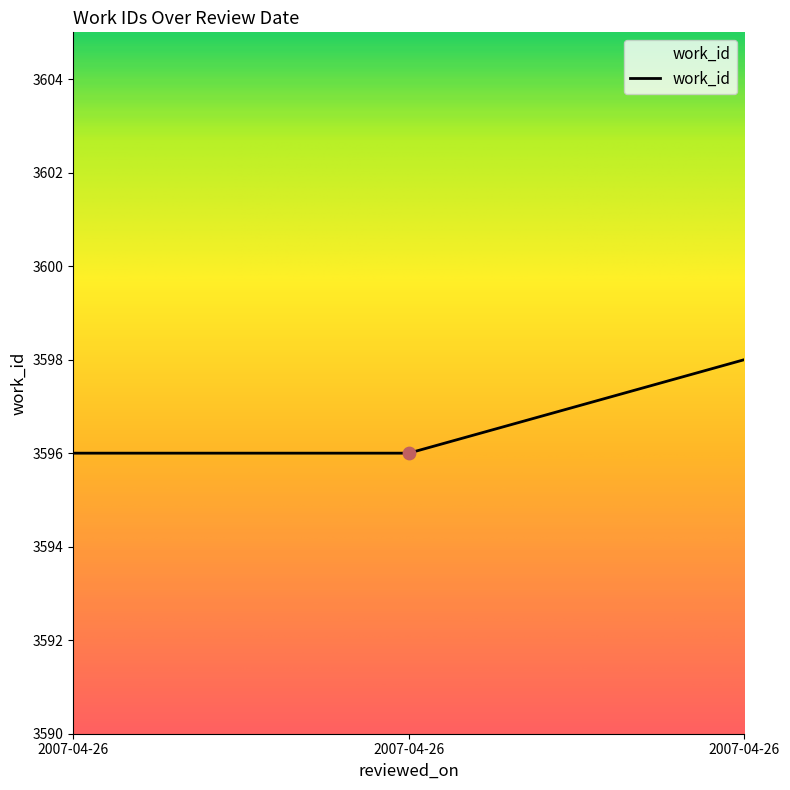

Count the number of categories in the chart.

3